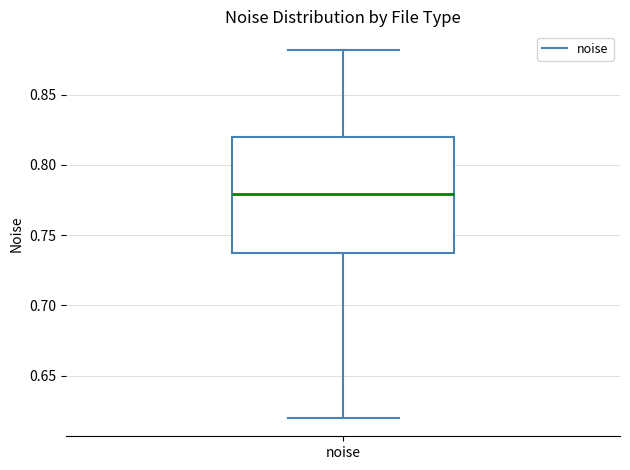

Transcribe this box plot: give where the median line is, the range the box spans, and where the two whiskers end, as read against the y-axis. The values are not printed on the chart, so give them approximately, as read against the axis.

median 0.780, box 0.735 to 0.820, whiskers 0.620 to 0.880